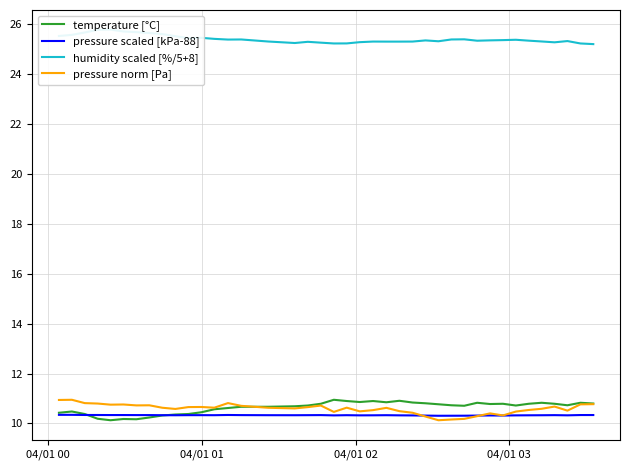

What is the minimum value for pressure norm [Pa]?

10.1